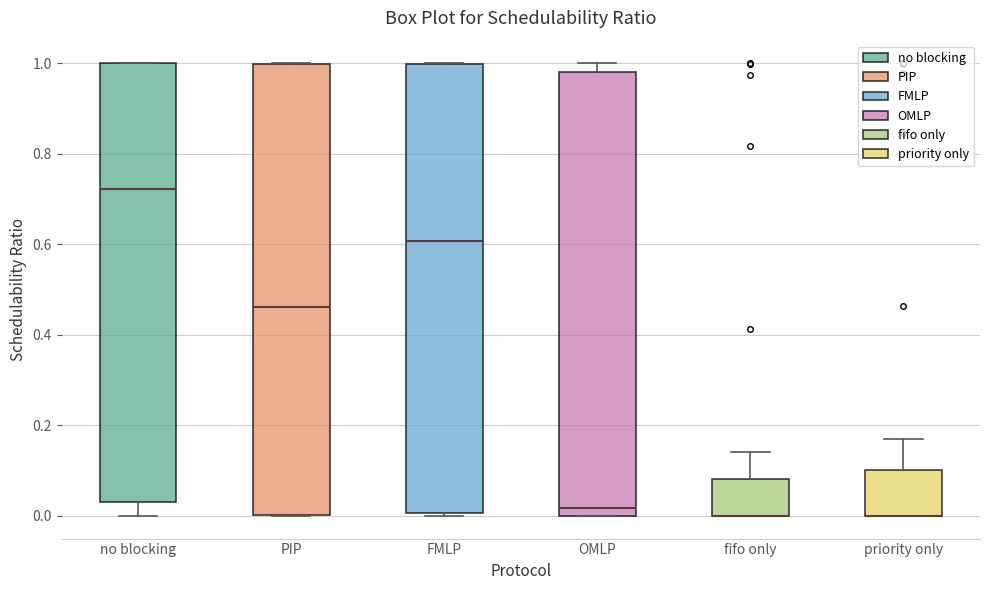

Where is the lower edge of the box for fifo only on the y-axis? The values are not printed on the chart, so give them approximately, as read against the axis.

0.00